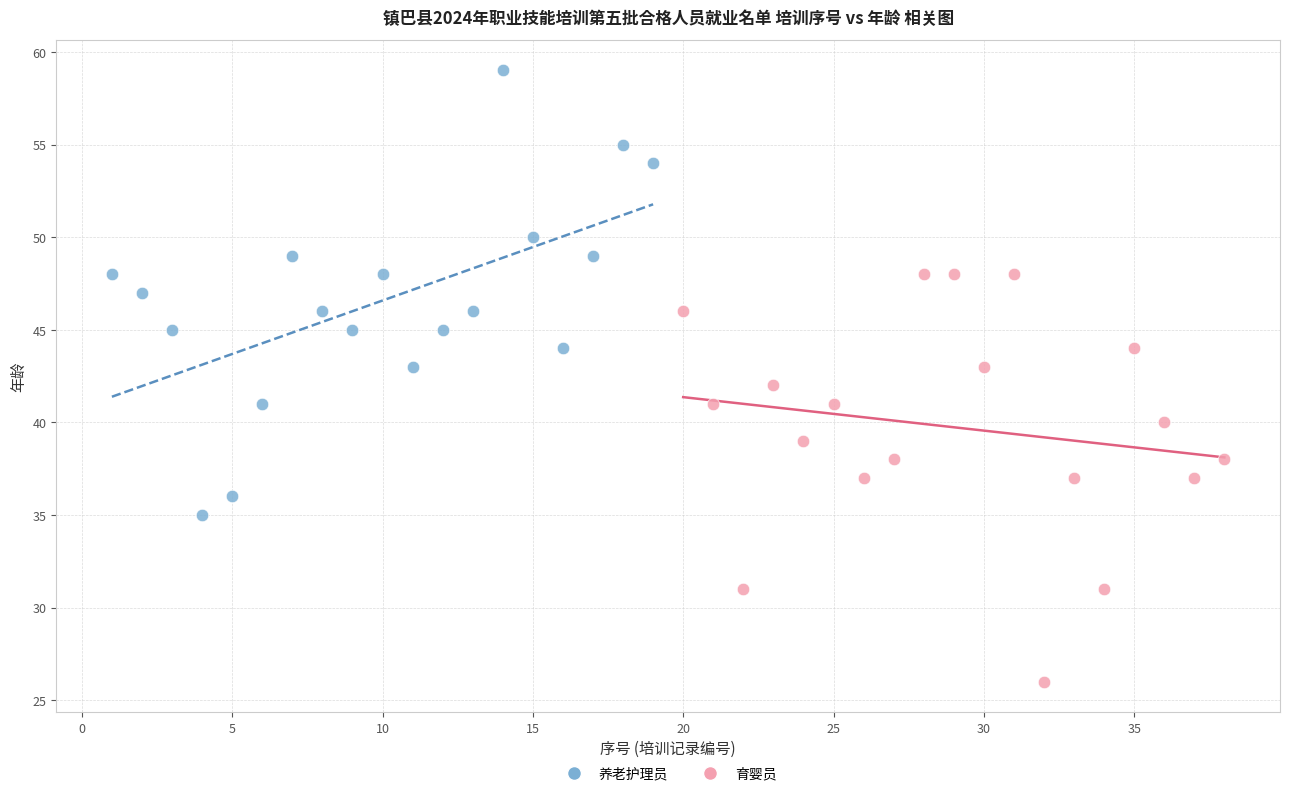

Which series reaches the maximum Y coordinate?

养老护理员